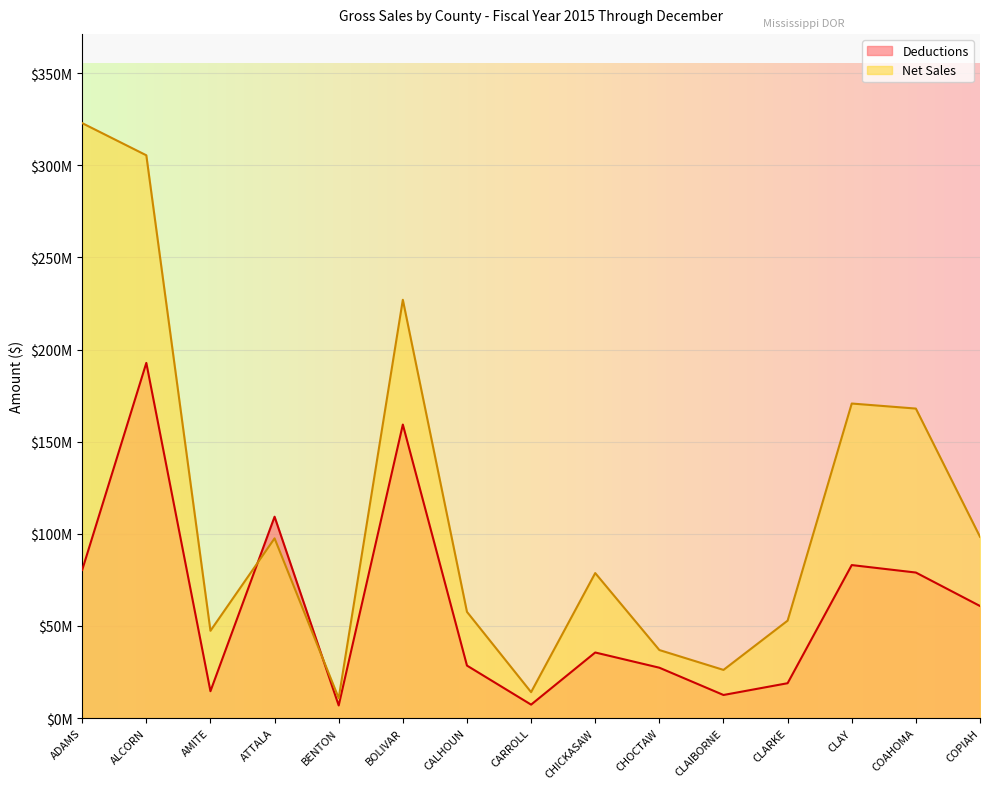

Between ADAMS and ATTALA, which series saw the biggest shift?

Net Sales